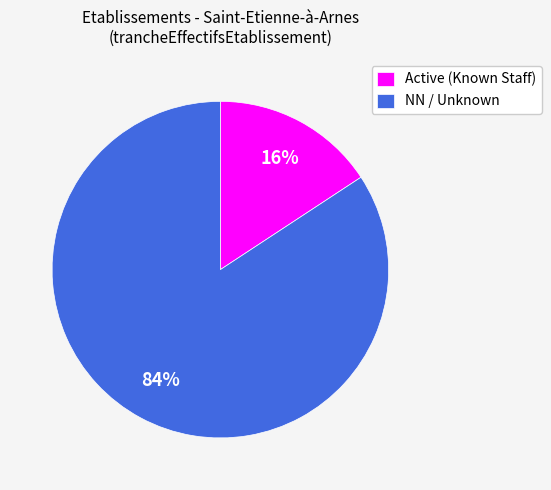

Which has a higher value, Active (Known Staff) or NN / Unknown?

NN / Unknown